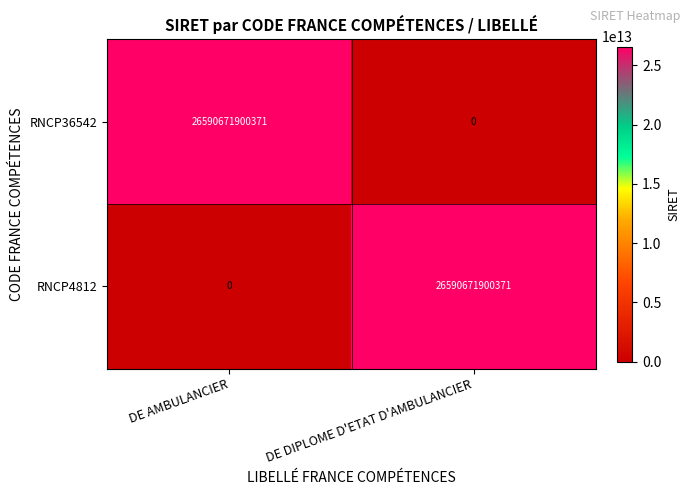

What is the sum of all RNCP4812 values?

26590671900371